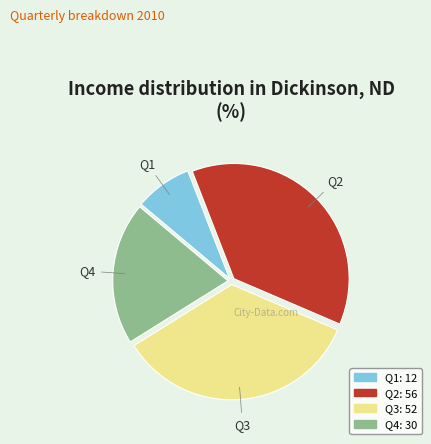

Which slice is the largest?

Q2